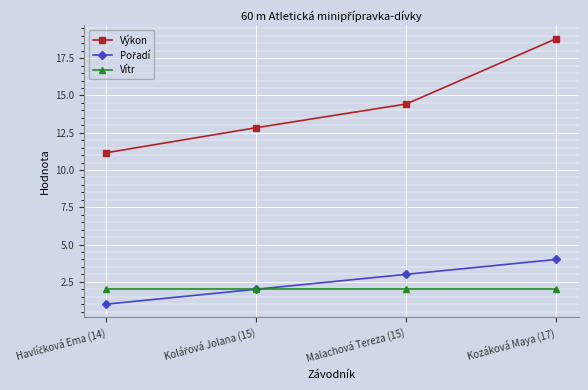

True or false: Vítr and Výkon intersect in this chart.

False